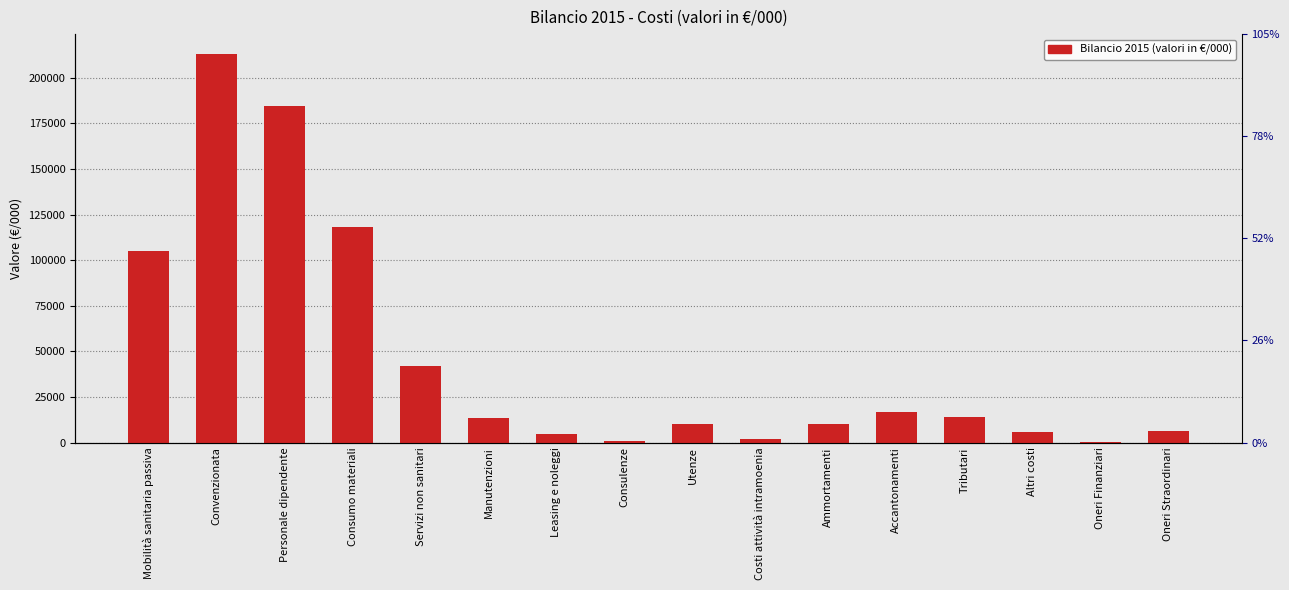

Does the chart contain stacked bars?

No